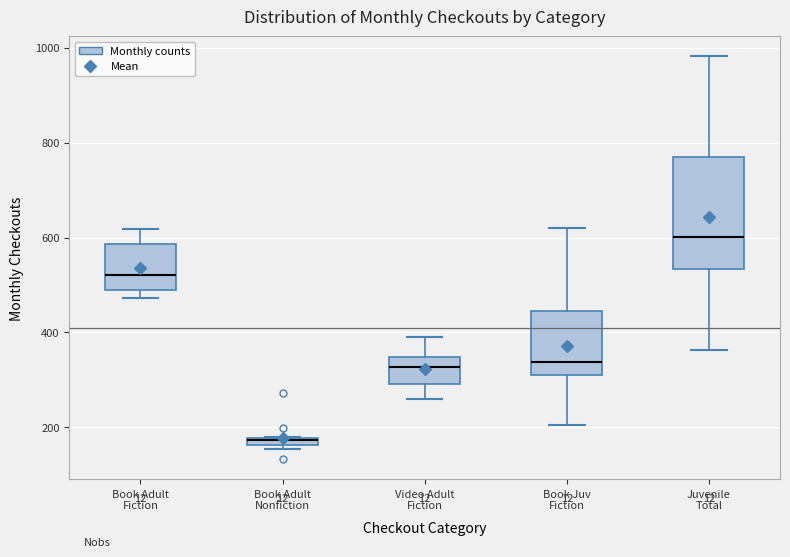

Which box's median line is the lowest?

Book Adult Nonfiction